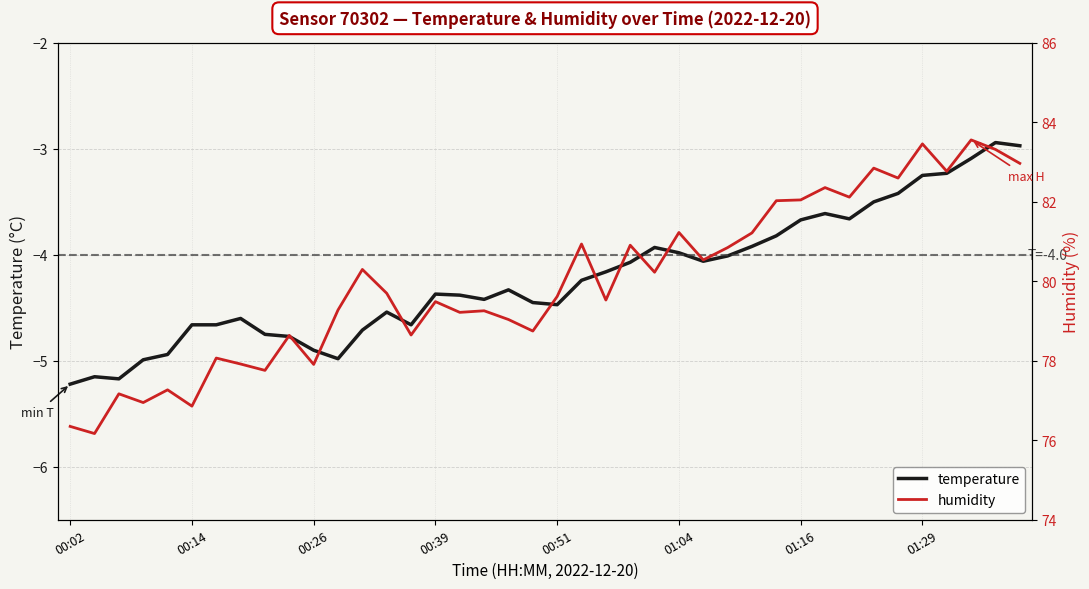

True or false: humidity and temperature cross at least once.

False